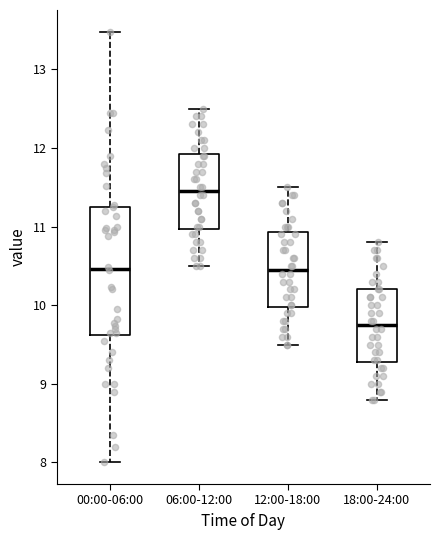

Reading left to right, transcribe this box plot: for each box, give where its median line is, the range the box spans, and where its two whiskers end, as read against the y-axis. The values are not printed on the chart, so give them approximately, as read against the axis.

00:00-06:00: median 10.5, box 9.6 to 11.3, whiskers 8.0 to 13.5
06:00-12:00: median 11.5, box 11.0 to 11.9, whiskers 10.5 to 12.5
12:00-18:00: median 10.5, box 10.0 to 10.9, whiskers 9.5 to 11.5
18:00-24:00: median 9.8, box 9.3 to 10.2, whiskers 8.8 to 10.8